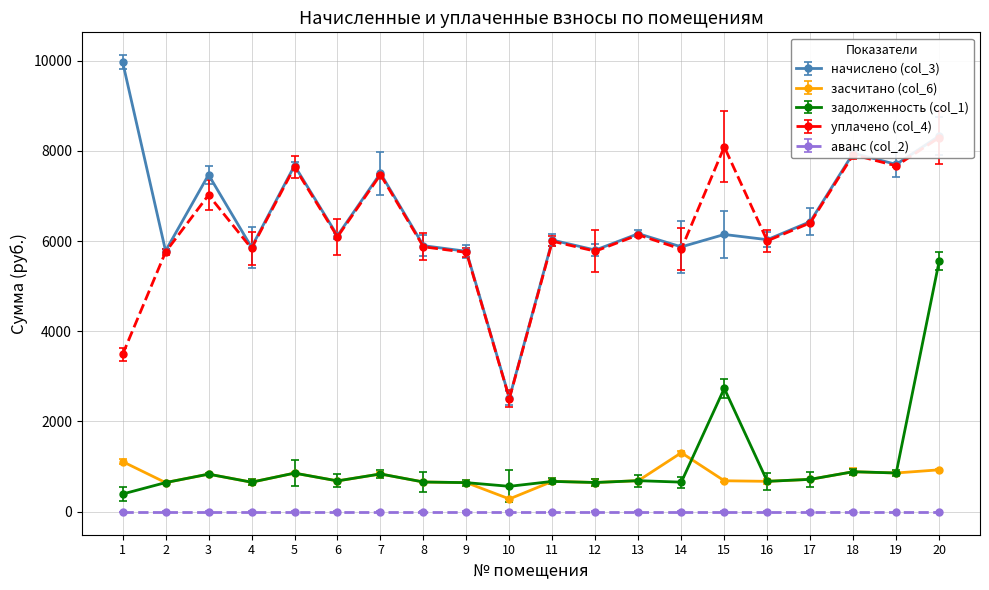

What is the minimum value for задолженность (col_1)?

388.9